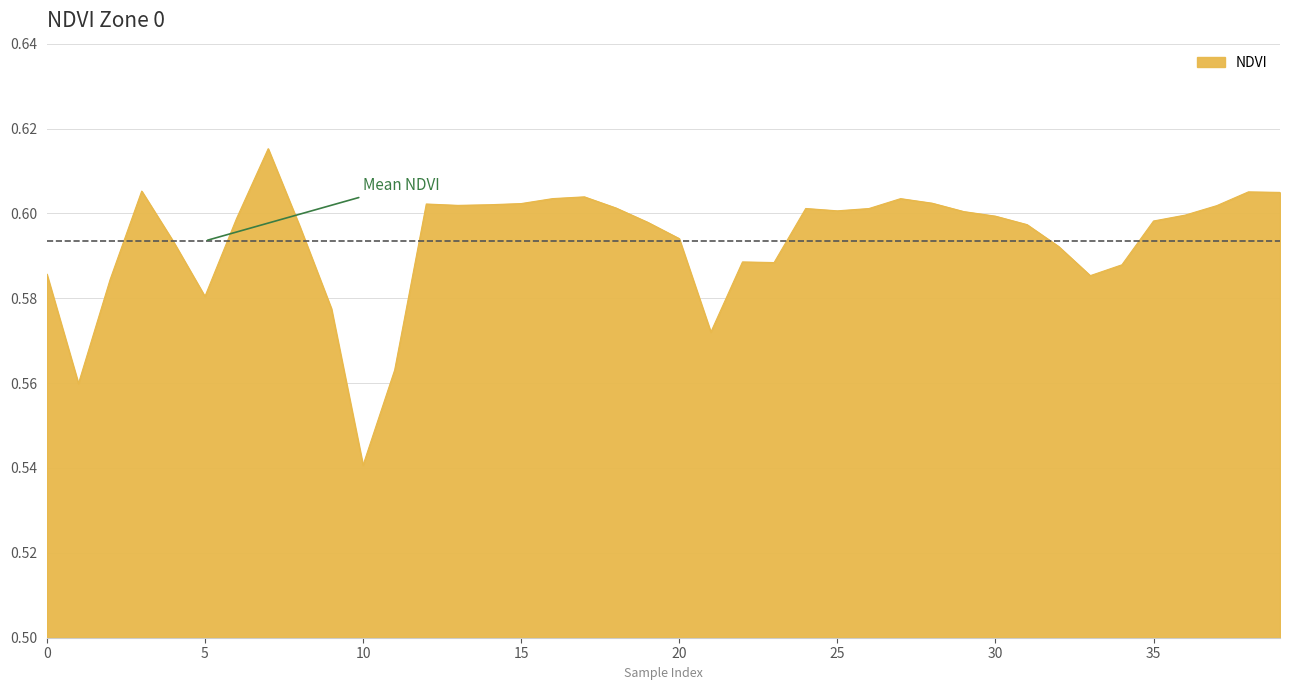

How many lines are shown in the chart?

1